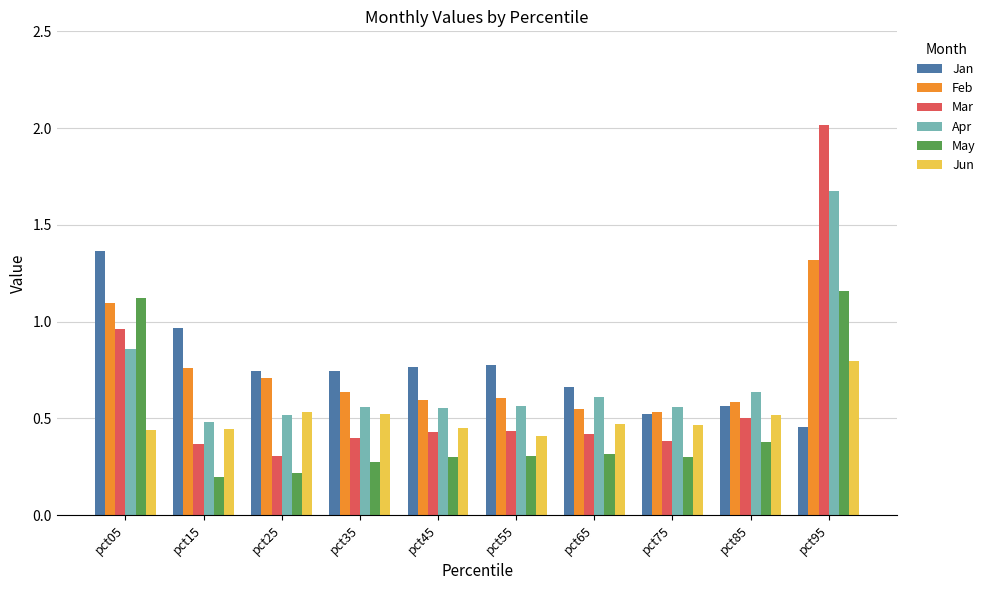

Count the number of categories in the chart.

10